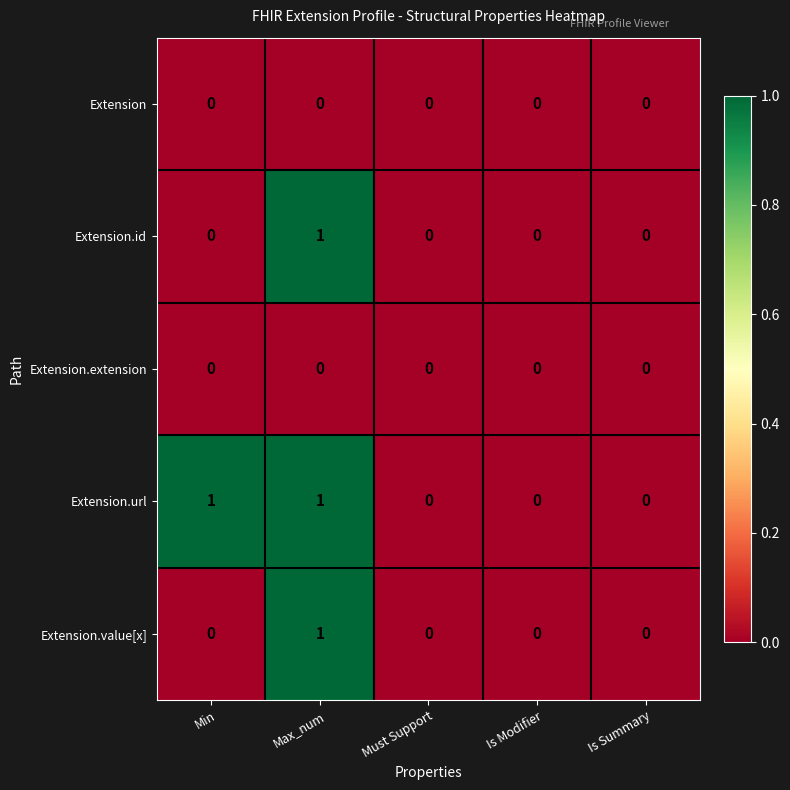

True or false: Extension.url has a value of 1 at Max_num.

True